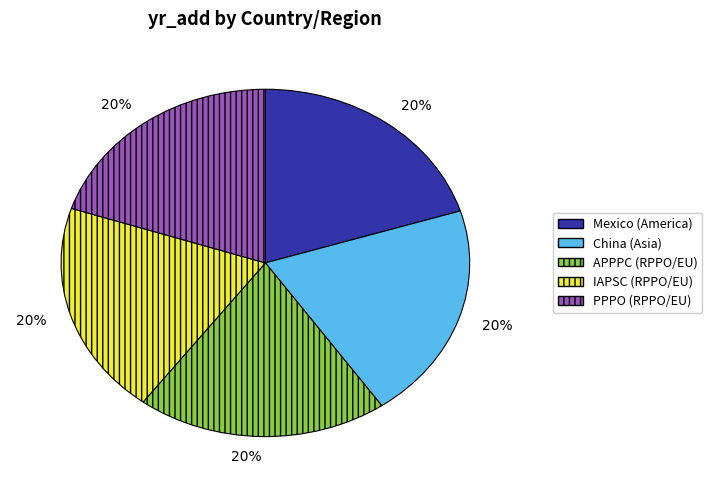

To the nearest percent, what is the average slice percentage?

20%